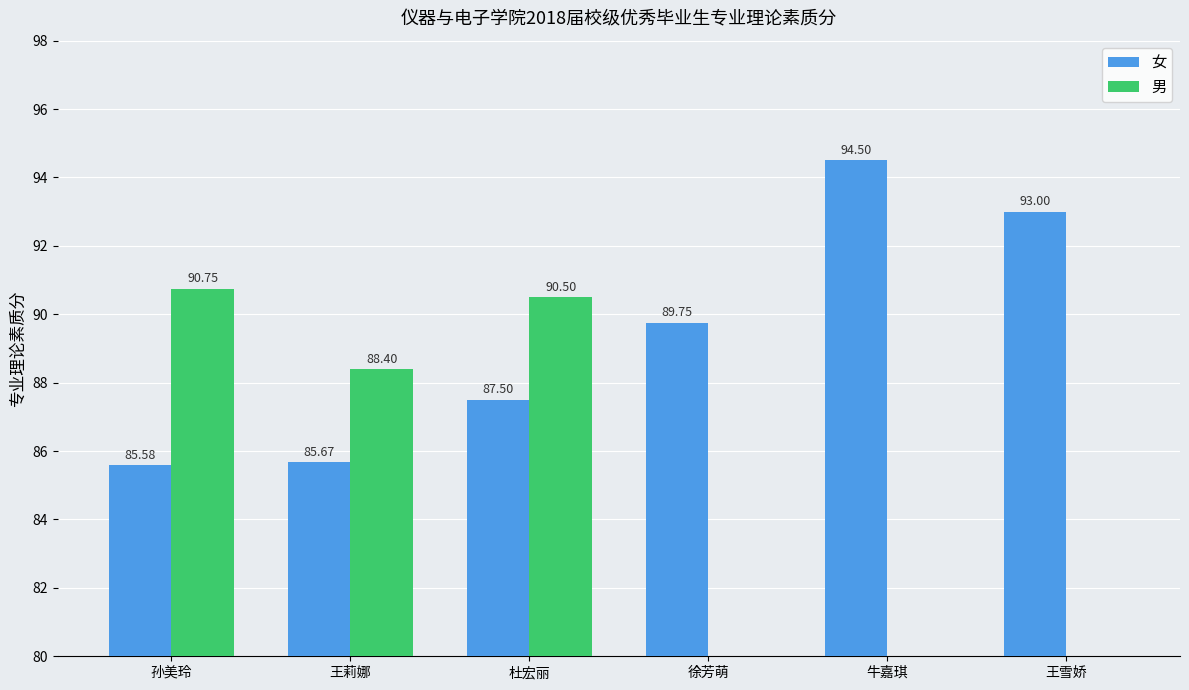

At which label does 女 reach its minimum?

孙美玲